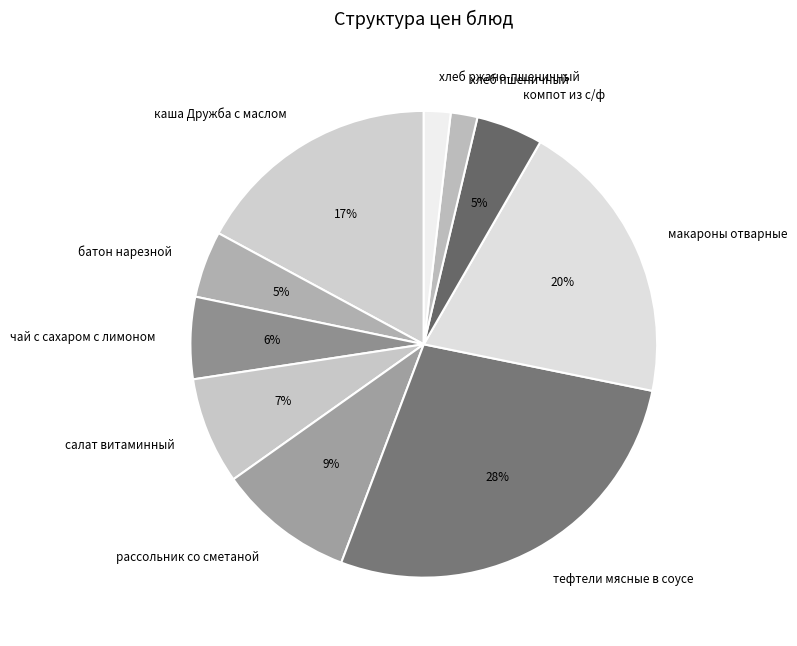

Count the number of slices in the pie.

10